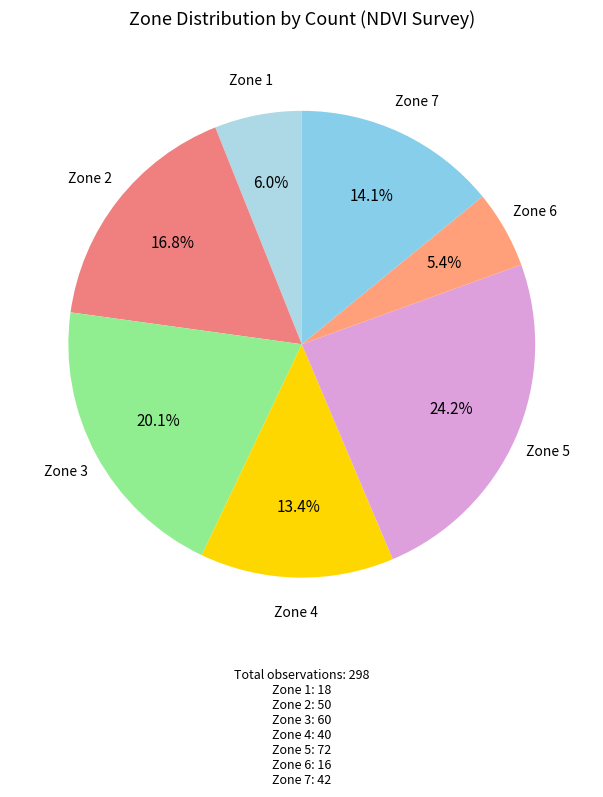

To the nearest percent, what is the difference between the largest and smallest slice percentages?

19%